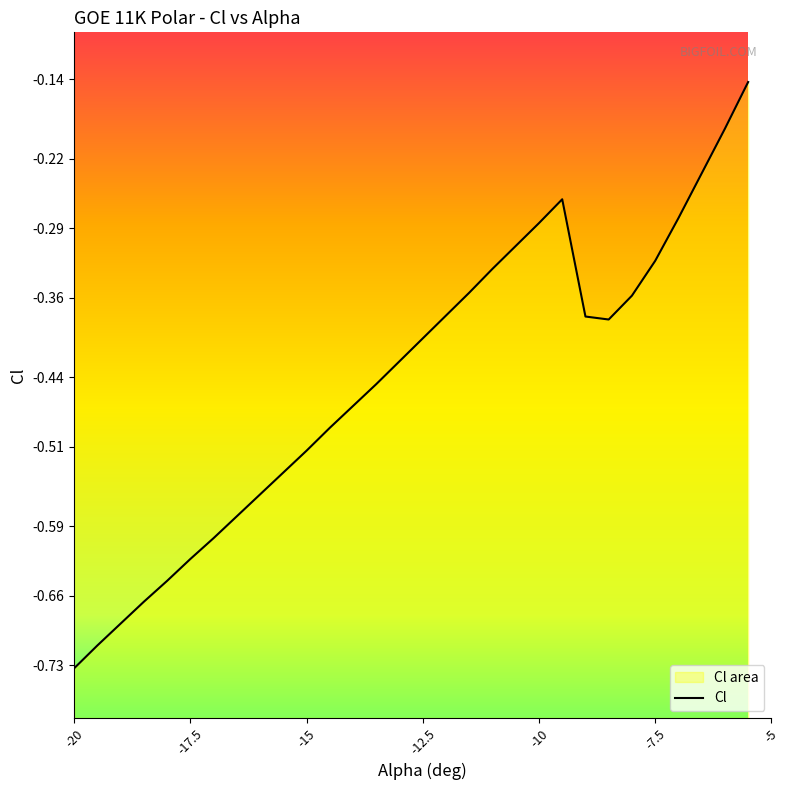

What is the smallest value displayed?

-0.7